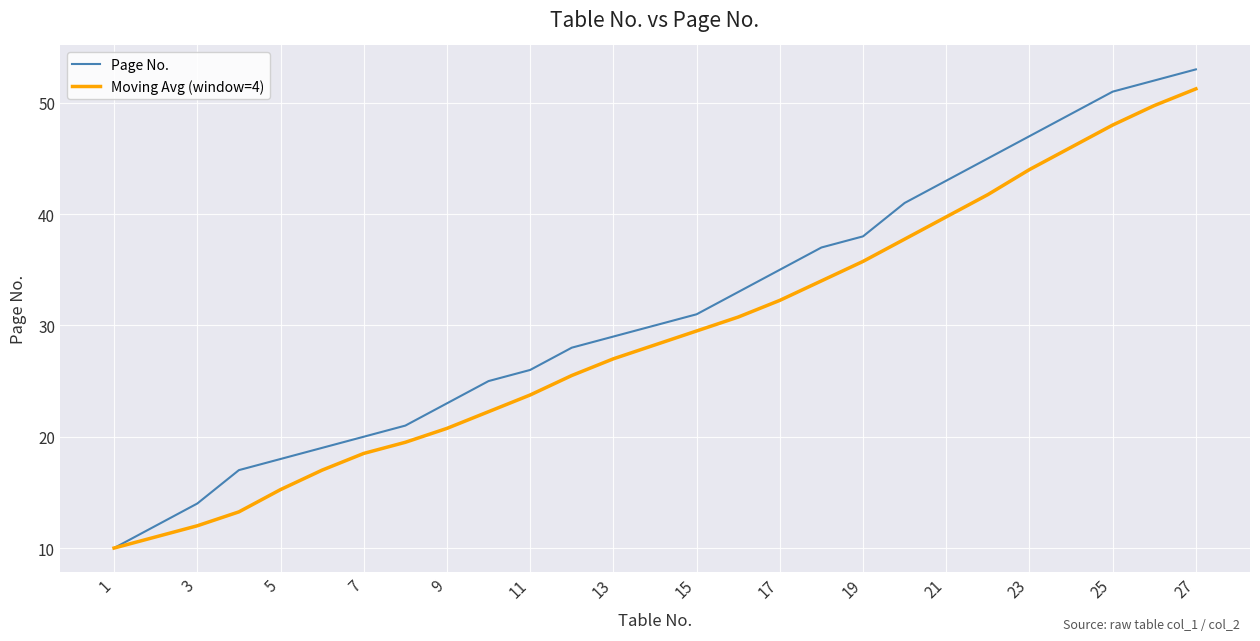

Which series has the largest range (max minus min)?

Page No.